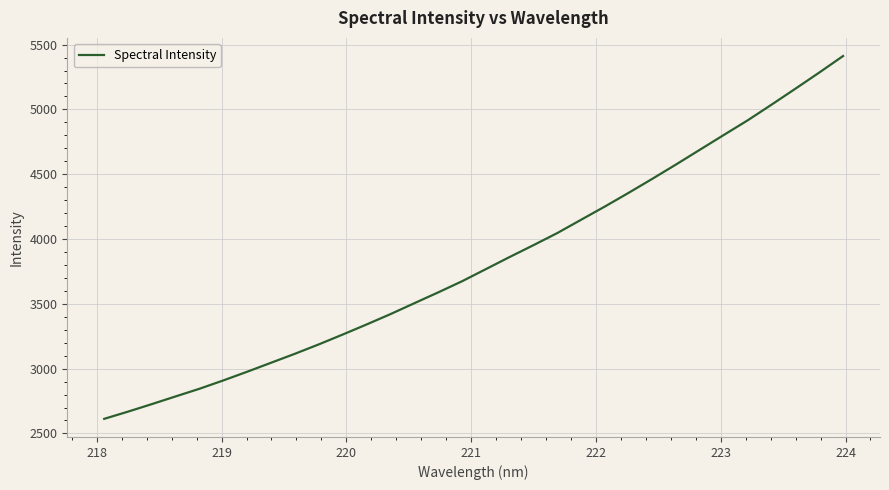

What is the maximum value shown in the chart?

5411.7